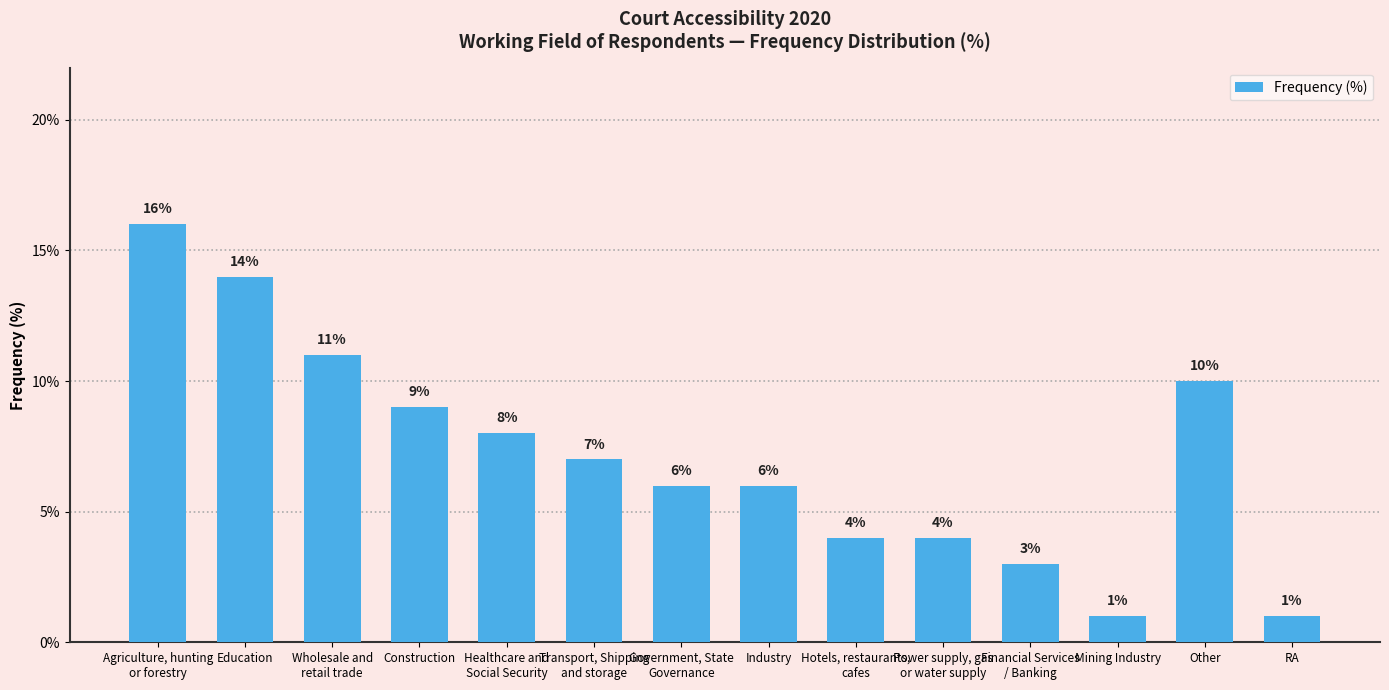

Which has a higher value, Other or Healthcare and
Social Security?

Other